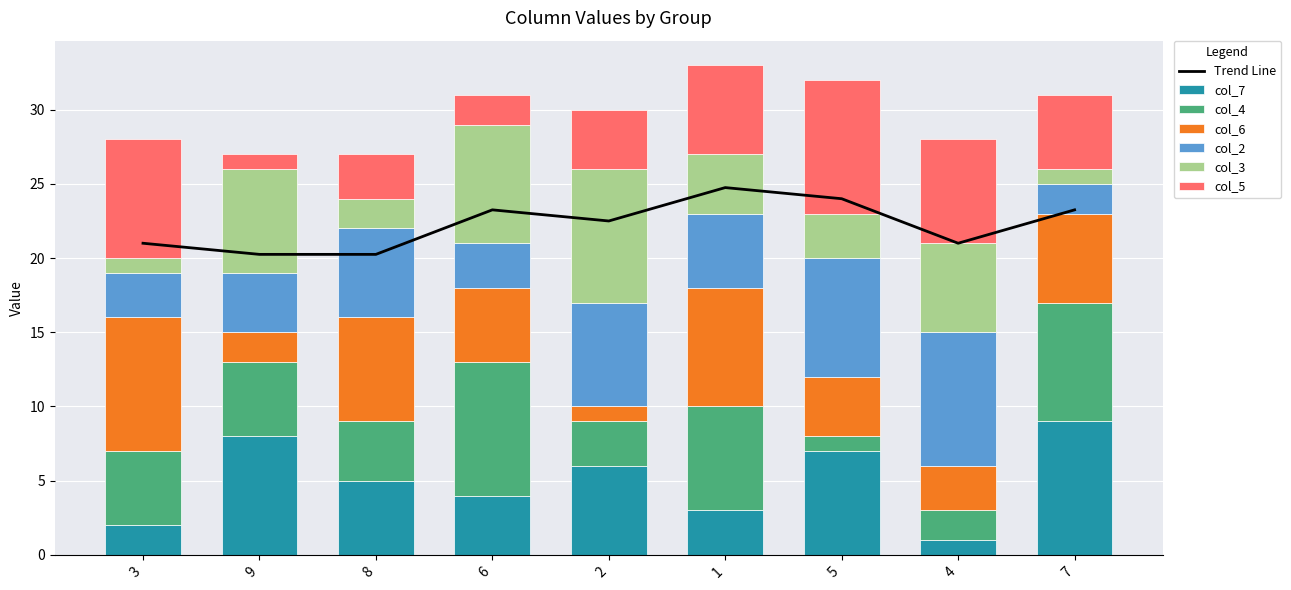

Where does the col_5 series first go above 5?

3